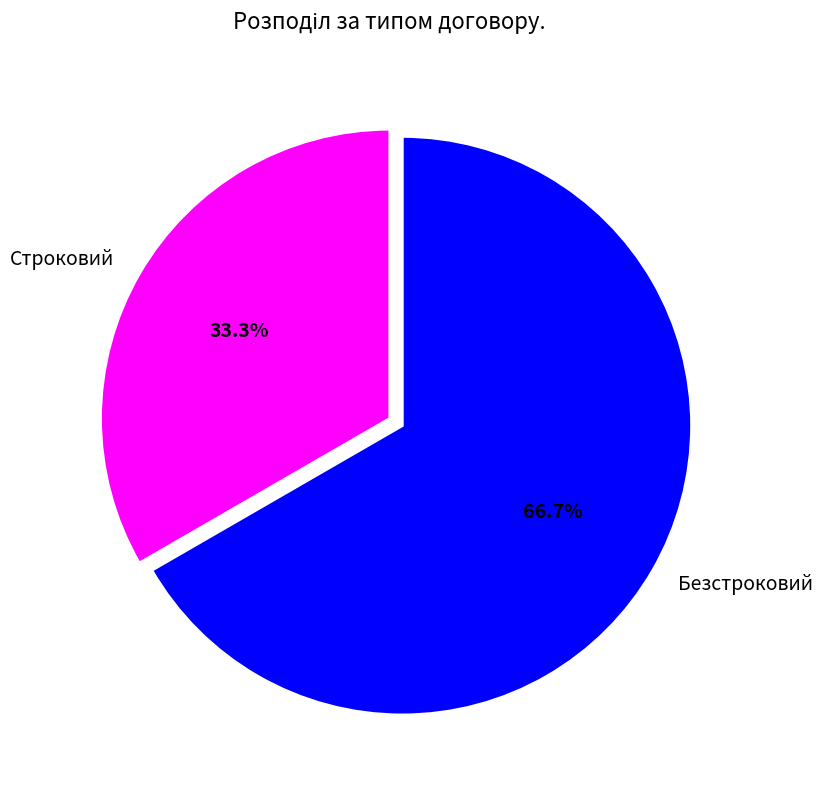

Is there any slice that represents more than half of the pie?

Yes